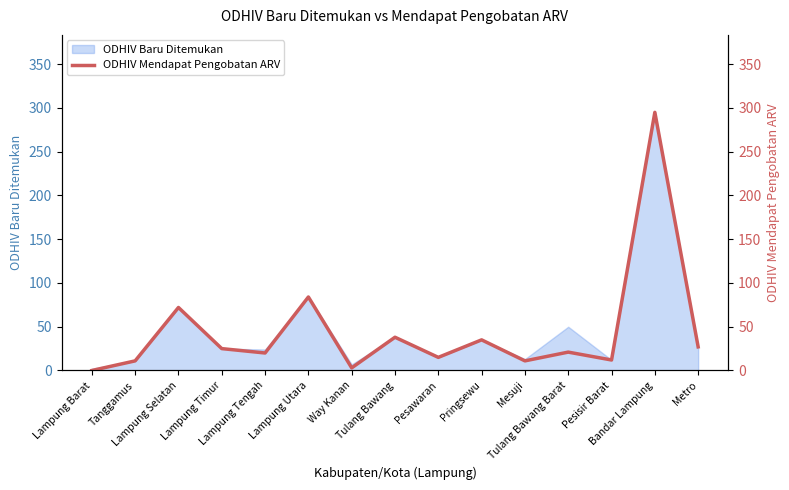

What is the label of the 1st point from the right?

Metro